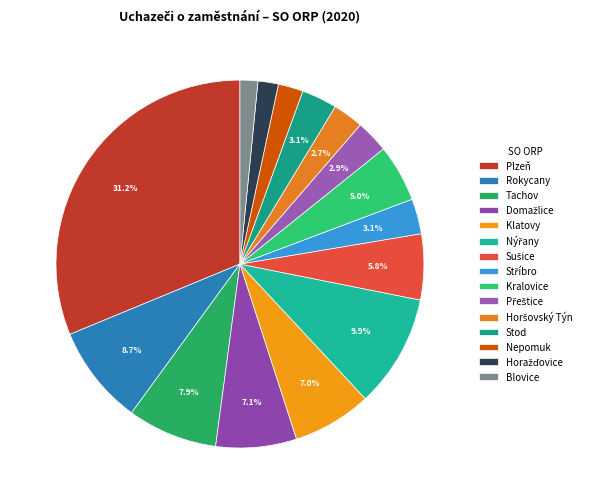

What is the change in value from Horažďovice to Blovice?

-29